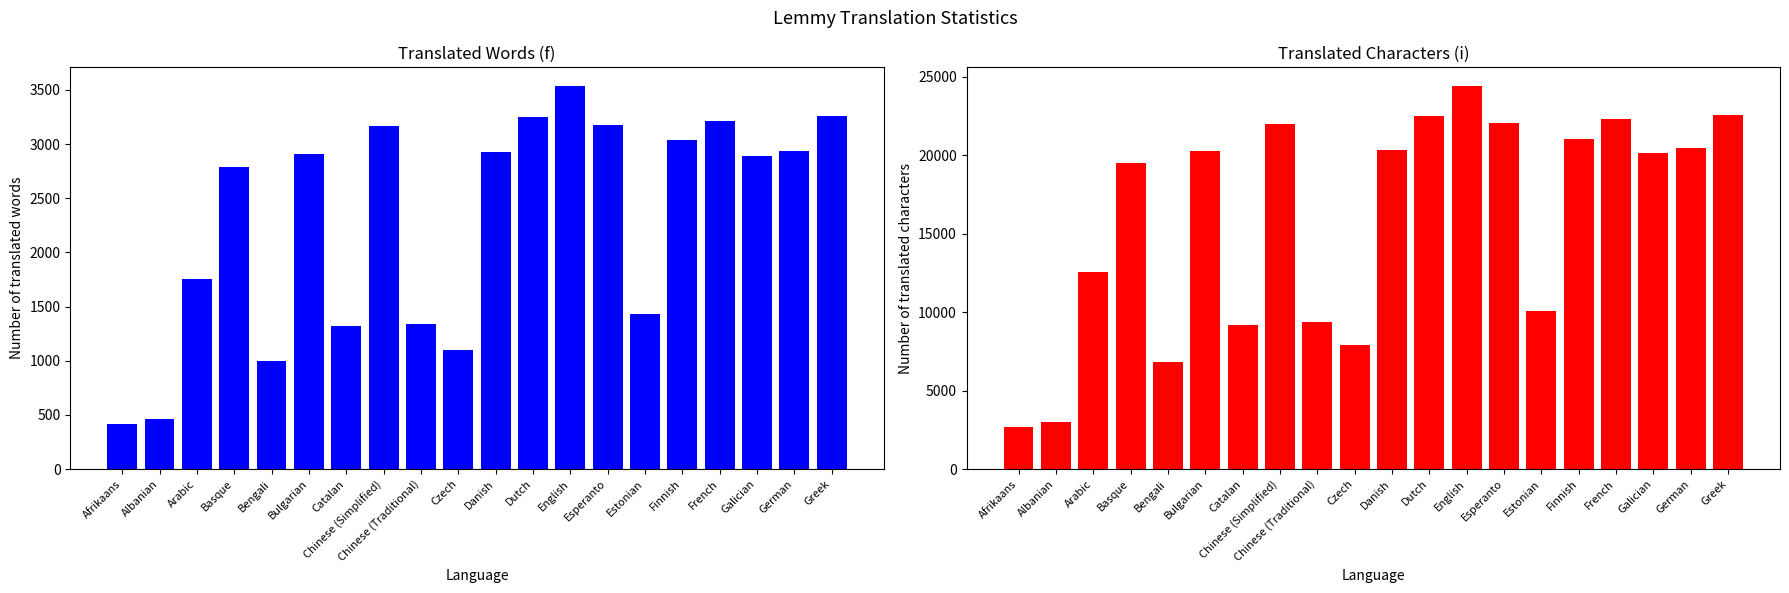

How many groups of bars are there?

20